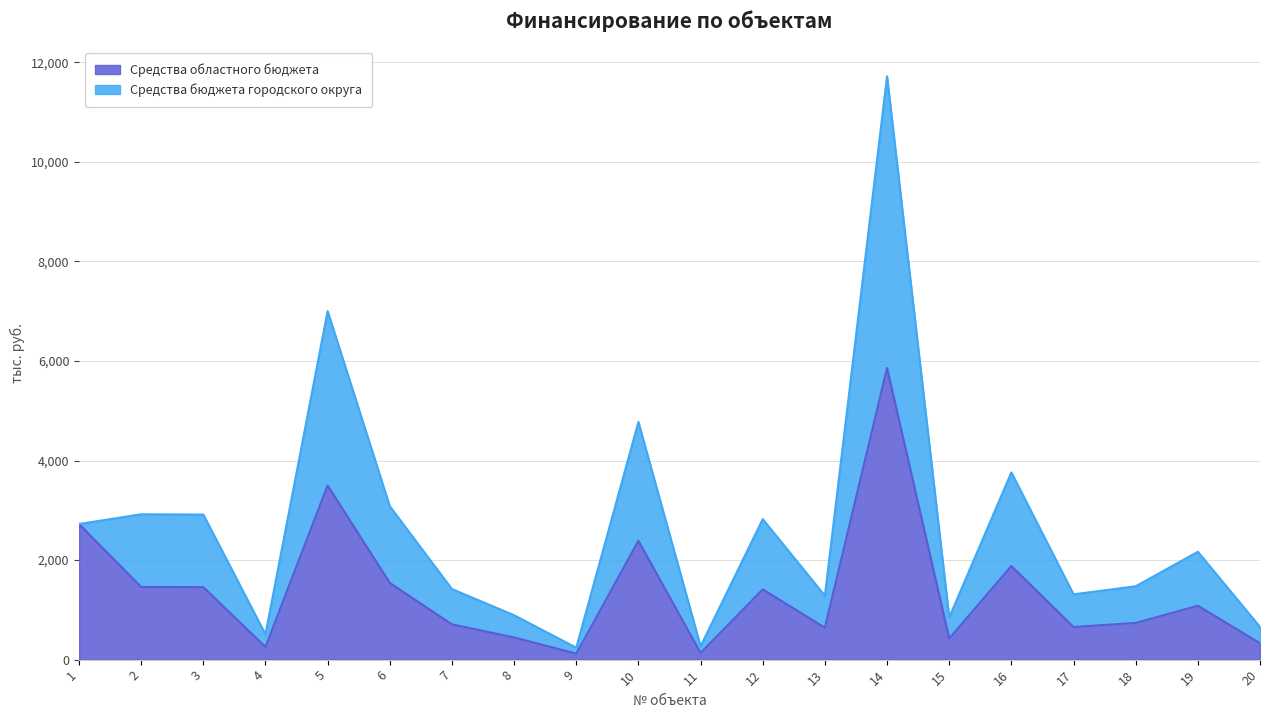

Where does the data first go above 1083?

1